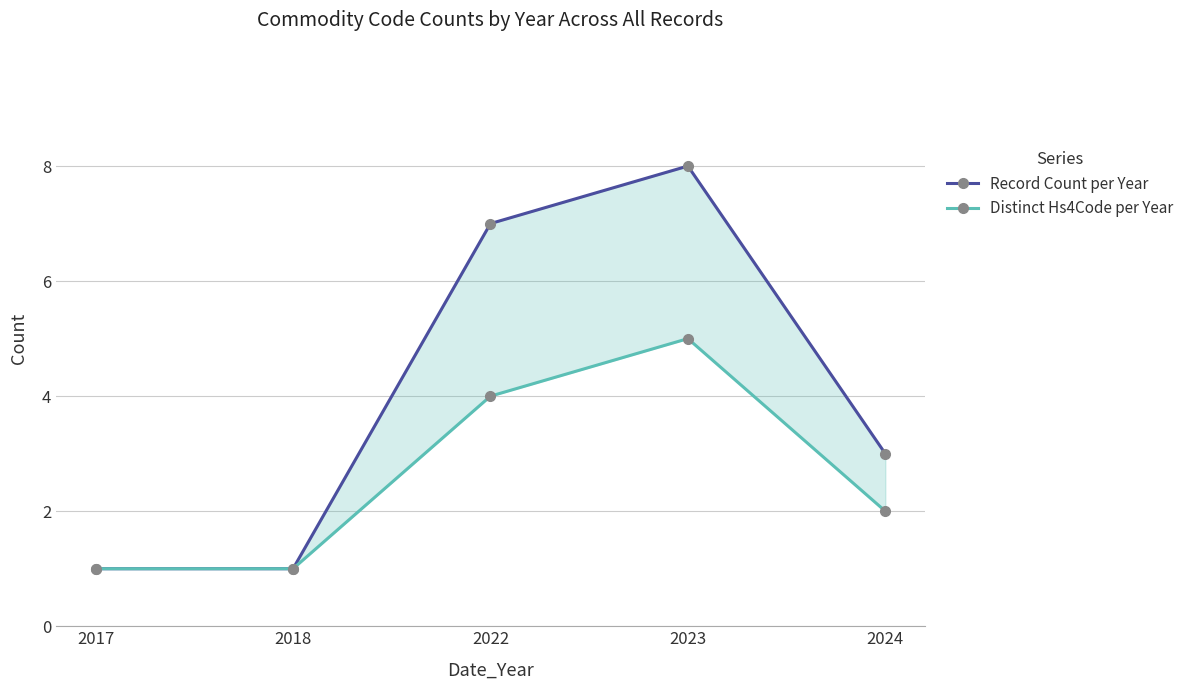

Does the chart display data point markers on the line(s)?

Yes